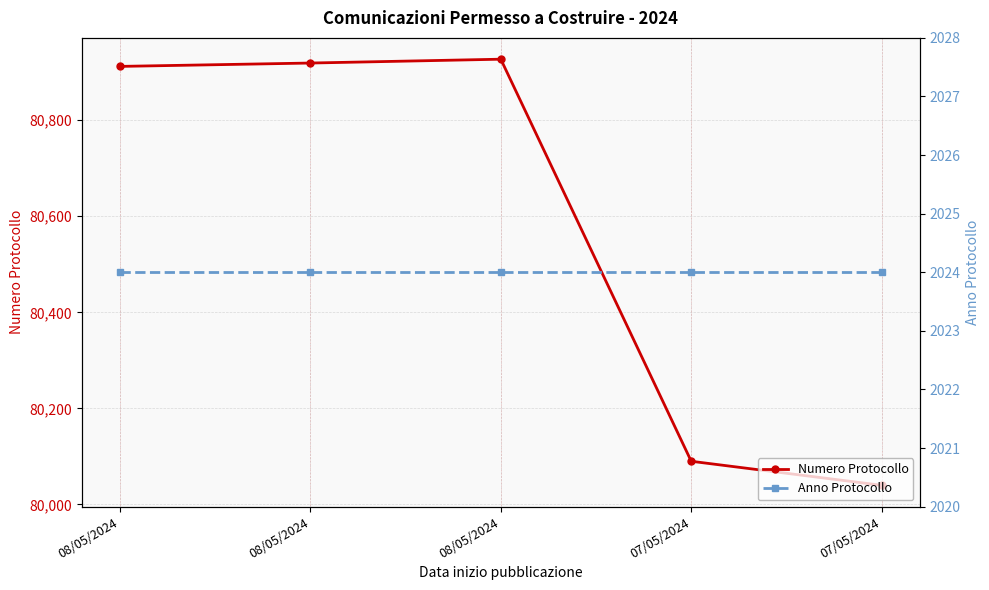

Does the chart have visible grid lines?

Yes